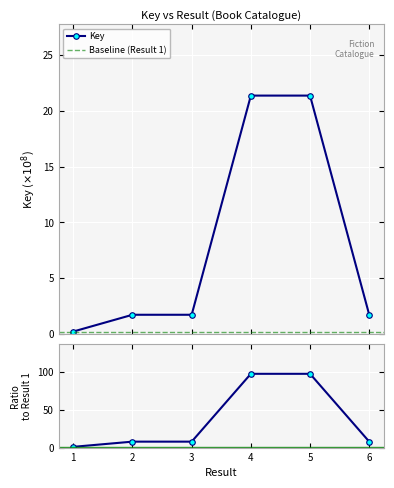

The chart shows a value of 0.2 at 1. True or false?

True